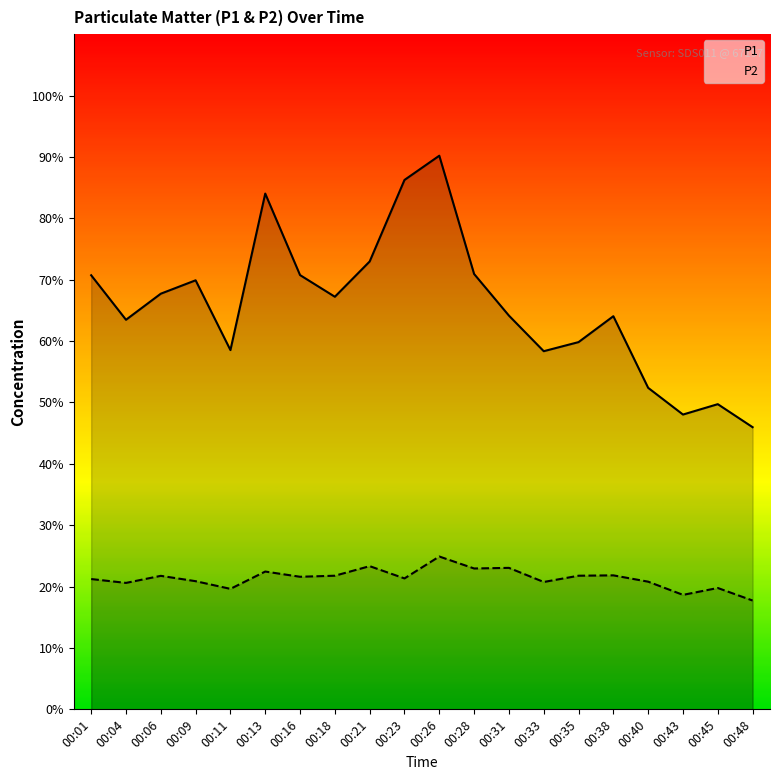

Does the chart have visible grid lines?

No